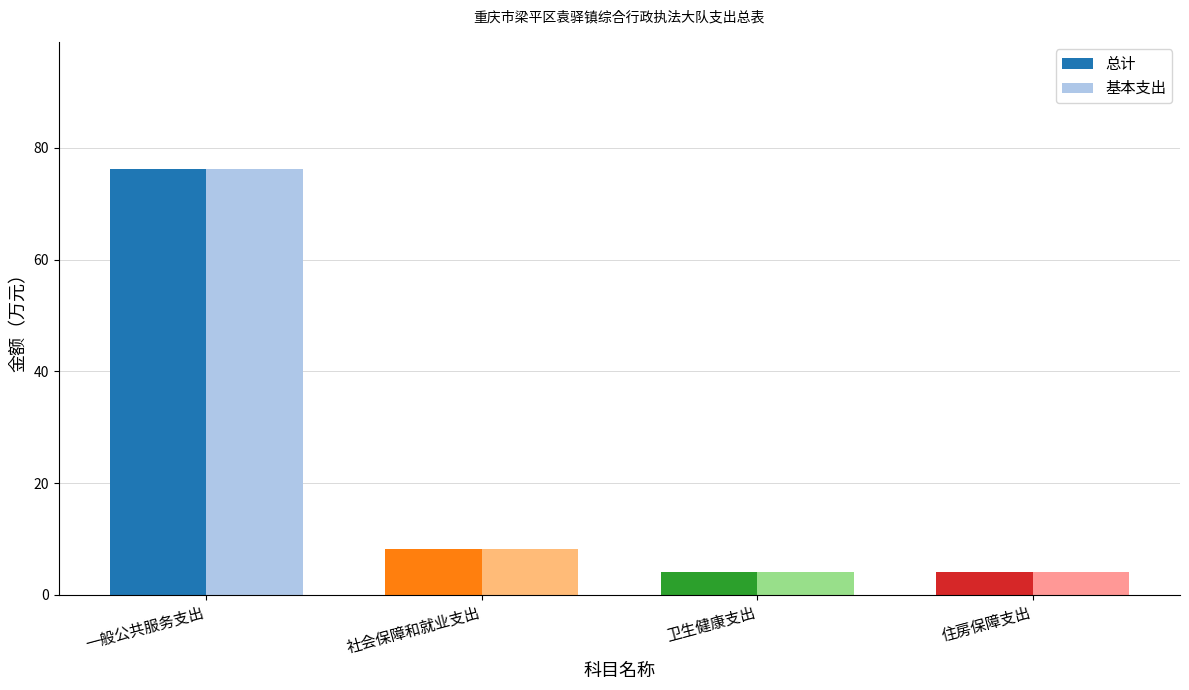

At which label does 总计 first exceed 8?

一般公共服务支出